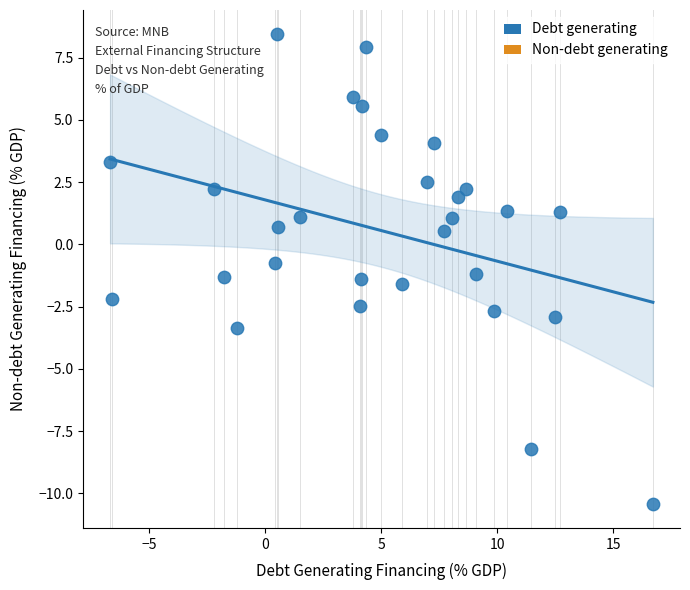

What is the range of X values (max minus min)?

23.4